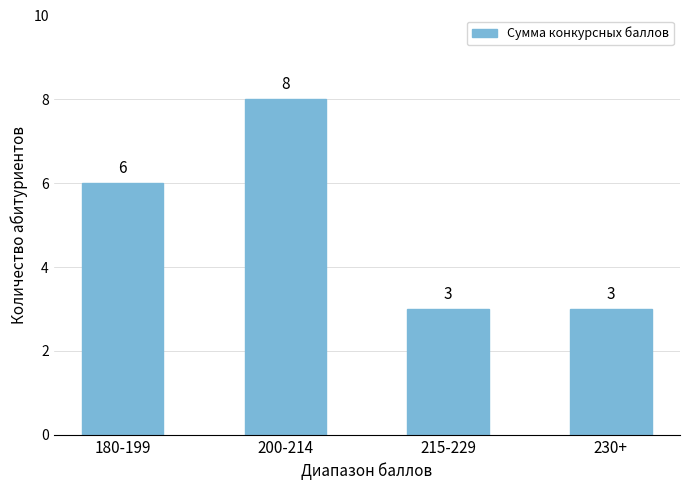

At which category does the chart reach its peak across all series?

200-214